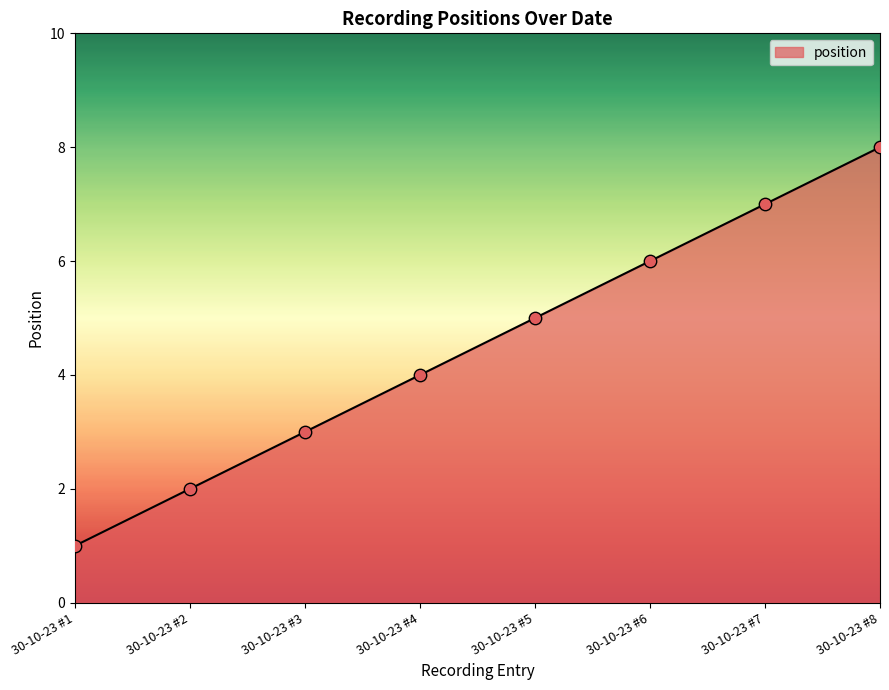

What is the change in value from 30-10-23 #3 to 30-10-23 #5?

+2